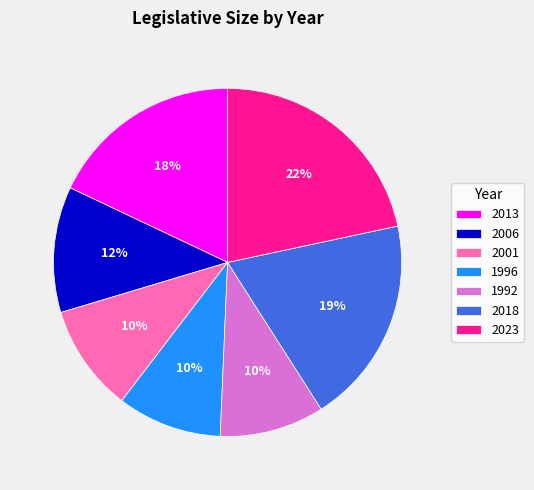

To the nearest percent, what portion does 2018 represent?

19%